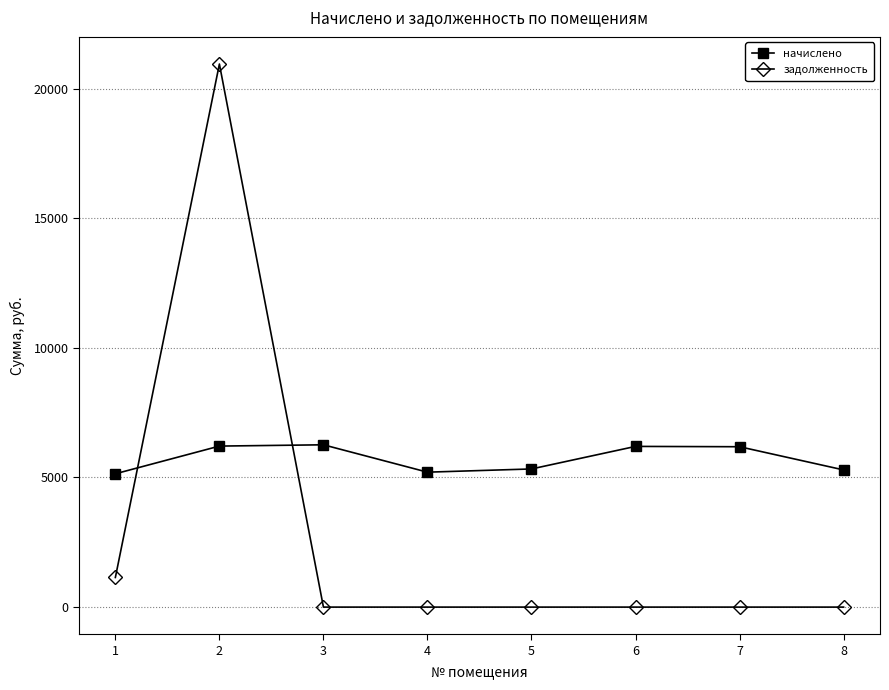

Where do начислено and задолженность first cross each other?

1 and 2